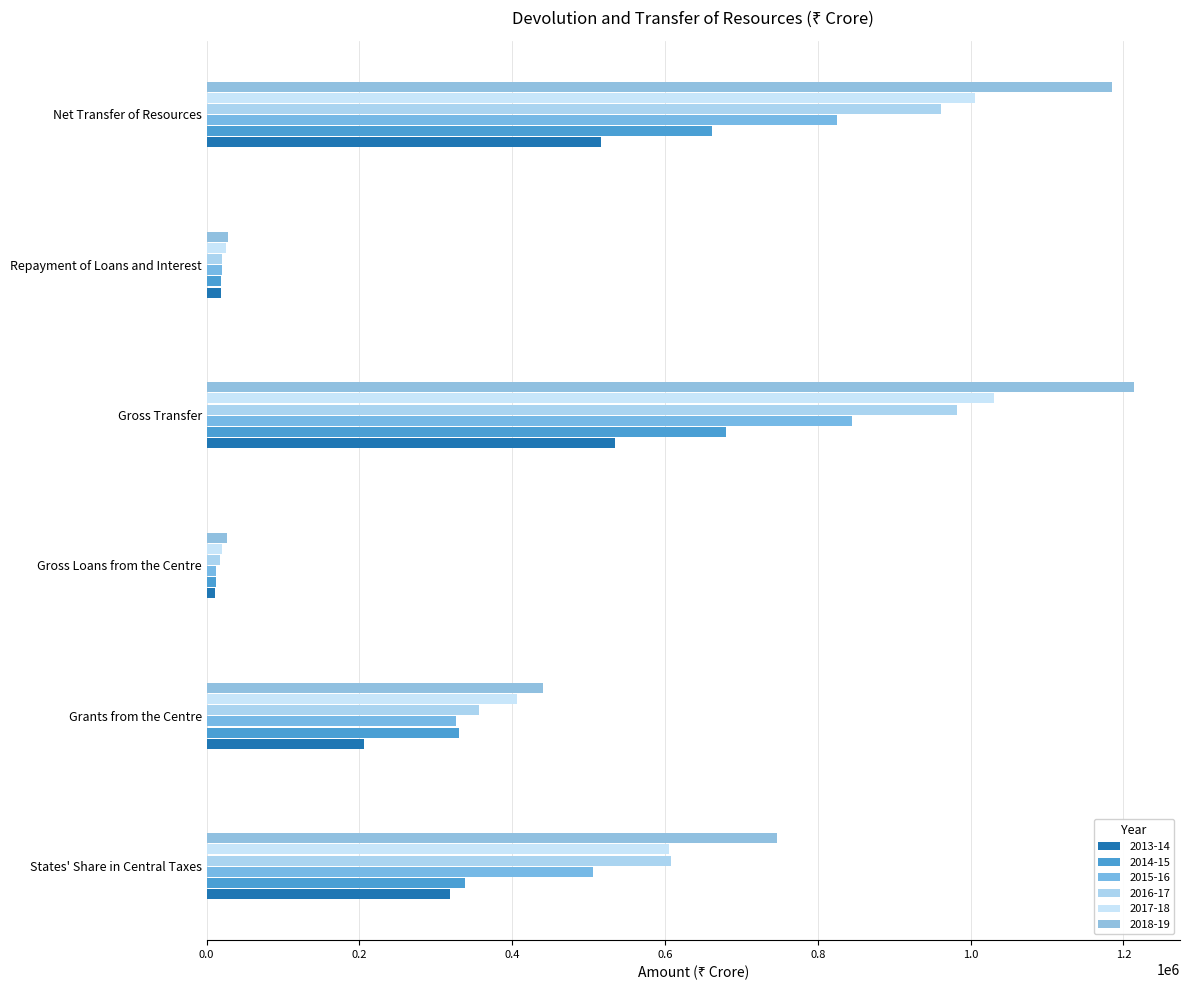

Reading right to left, transcribe all the data shown in this chart.

2013-14: 515965.8	19130.2	535095.9	10870.4	205952.0	318273.5
2014-15: 661319.1	19201.5	680520.6	11880.6	330804.7	337835.3
2015-16: 824918.0	19683.1	844601.1	12514.2	325895.6	506191.3
2016-17: 961783.9	19925.9	981709.8	17757.1	356091.3	607861.4
2017-18: 1005533.8	25119.9	1030653.7	19509.7	405957.9	605186.0
2018-19: 1184931.3	28553.7	1213484.9	26722.0	439868.7	746894.2